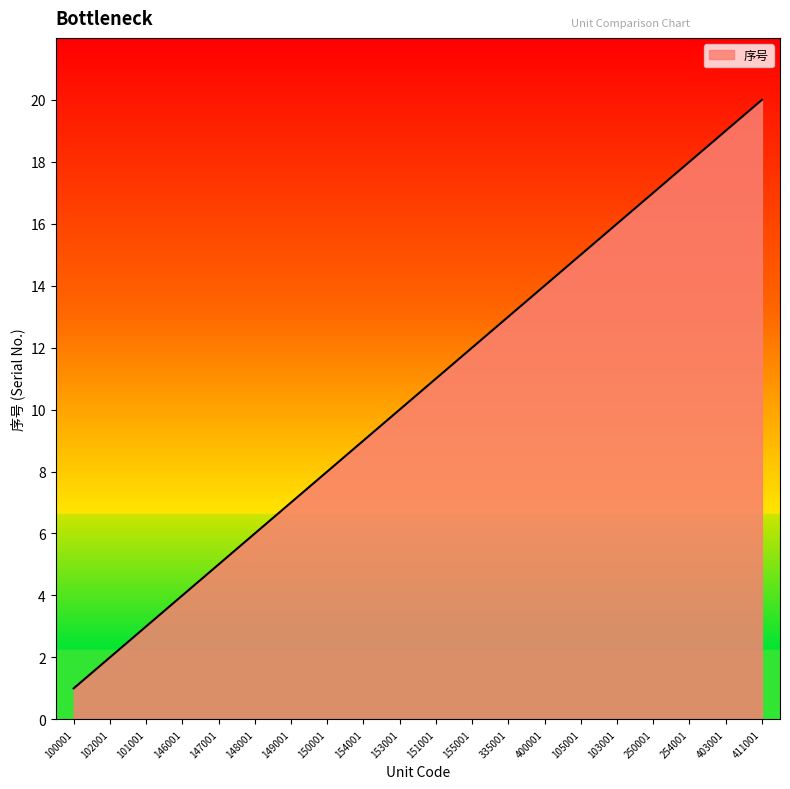

What is the maximum value shown in the chart?

20